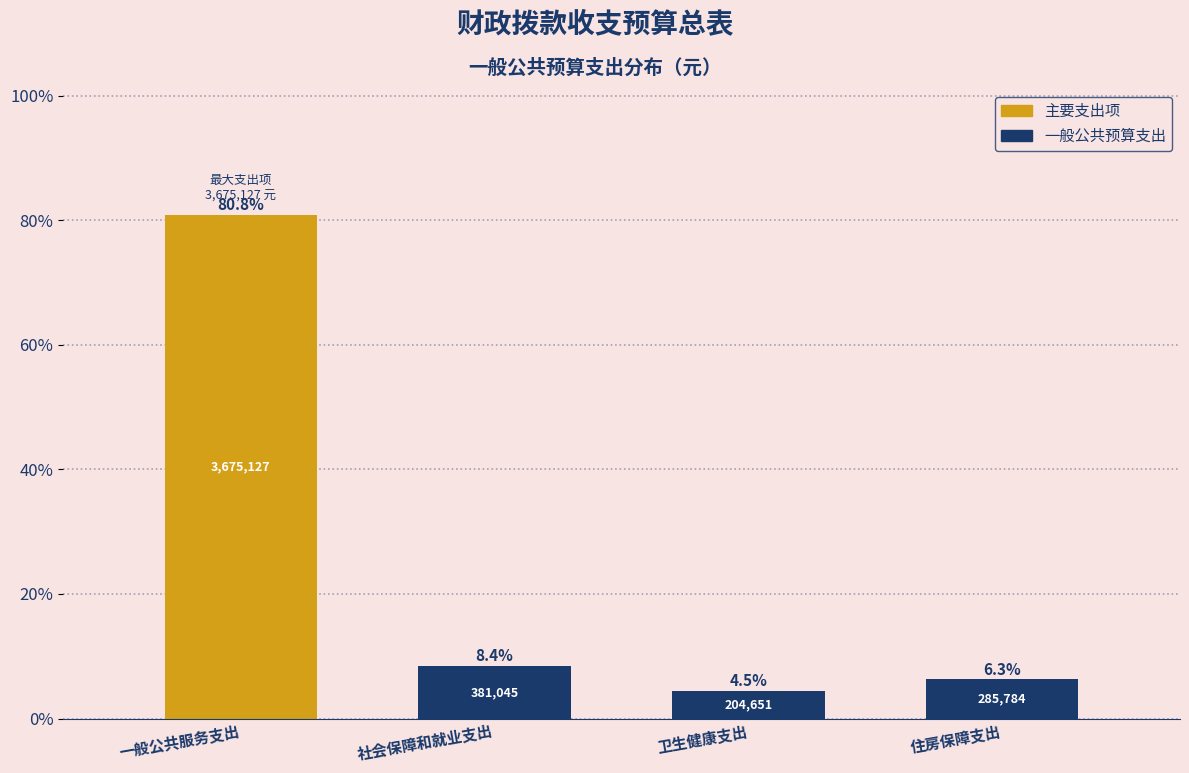

Reading left to right, transcribe all the data shown in this chart.

80.8	8.4	4.5	6.3